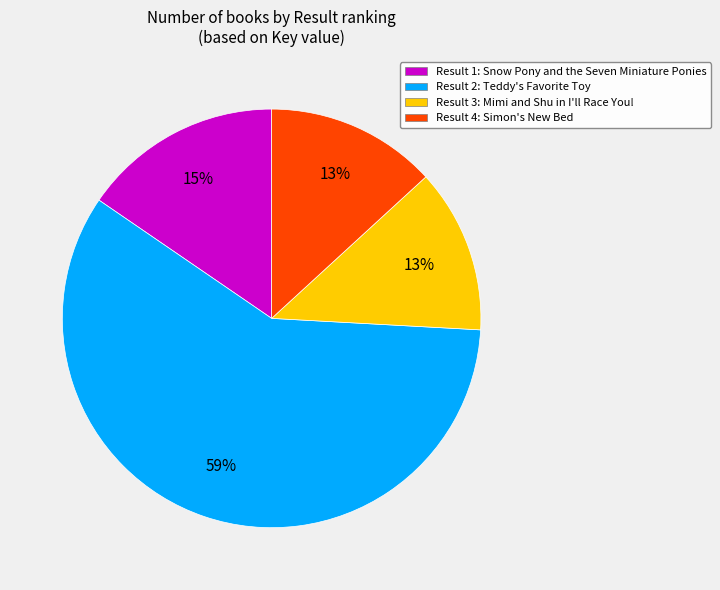

Is there any slice that represents more than half of the pie?

Yes